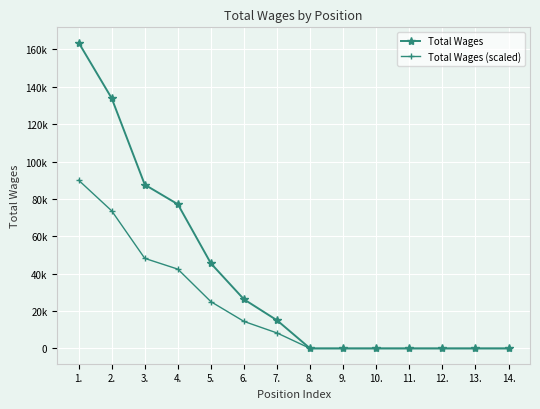

What value does the Total Wages series have at 2.?

133823.0